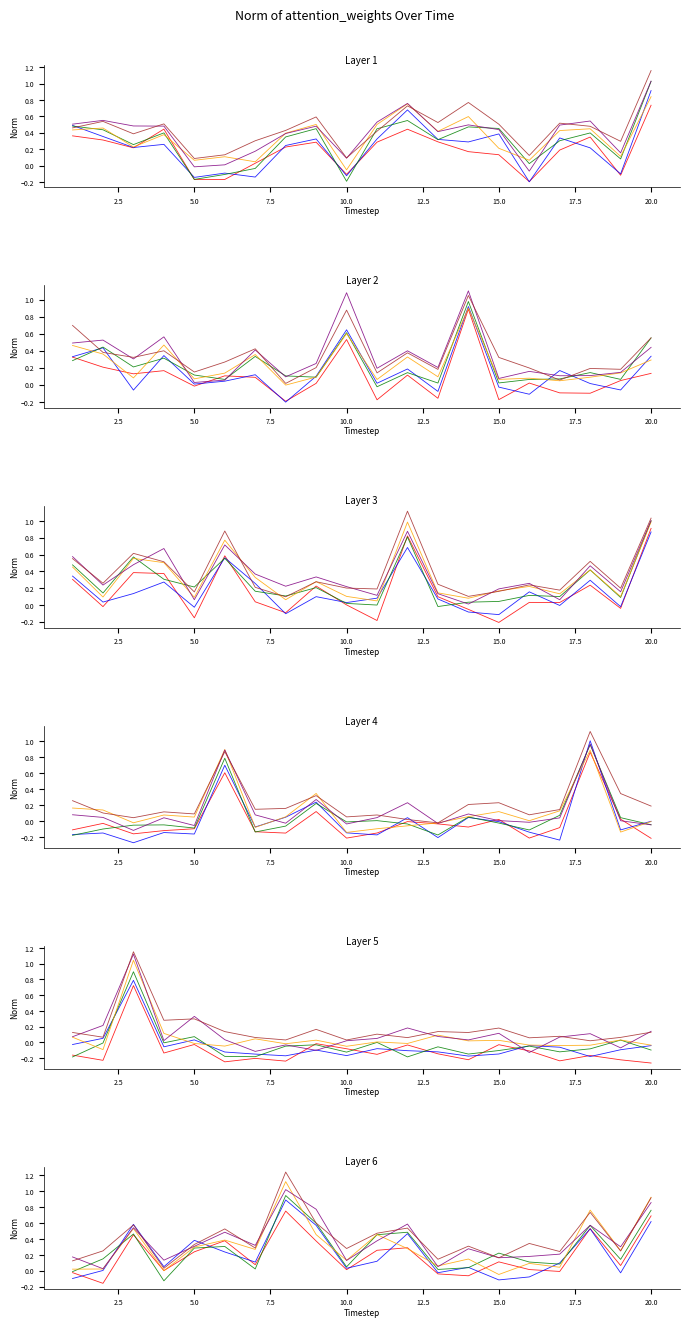

After their last crossing, which series has the higher values: Head 5 or Head 2?

Head 5